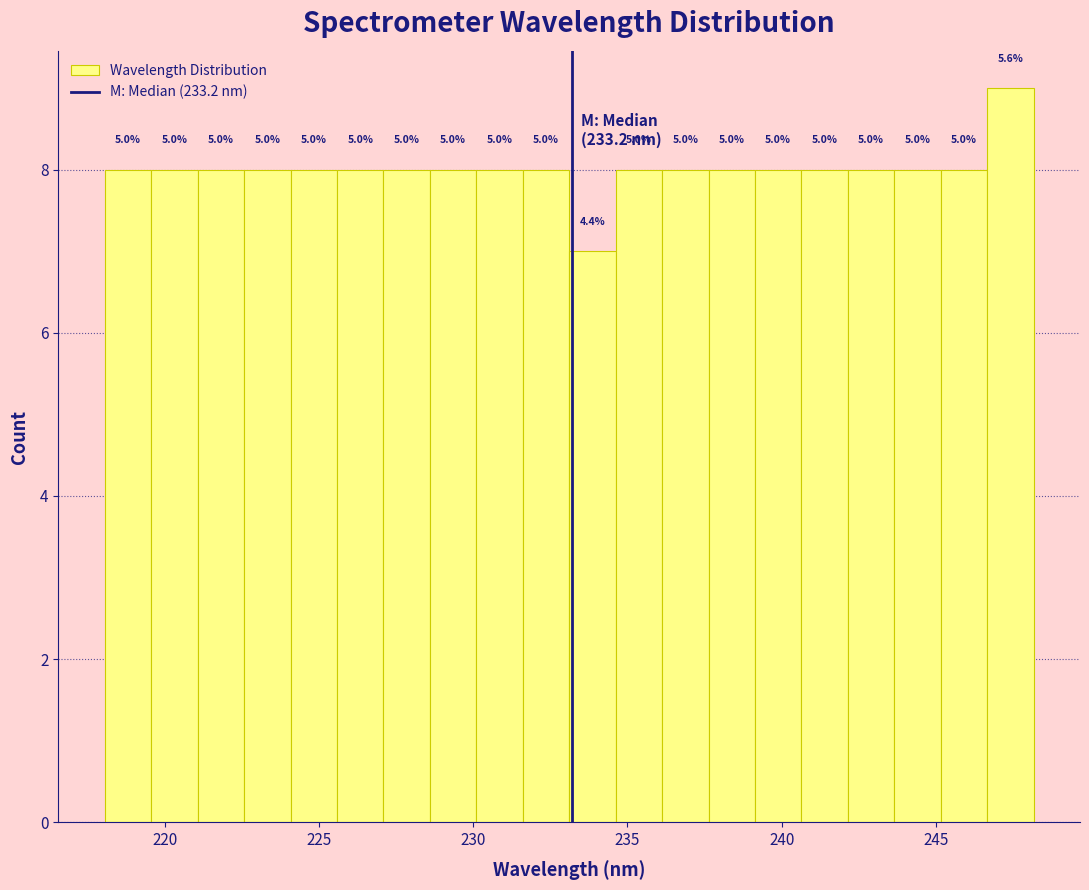

Around what value on the x-axis is the tallest bar? Give the approximate position of its centre, as read against the axis.

247.5